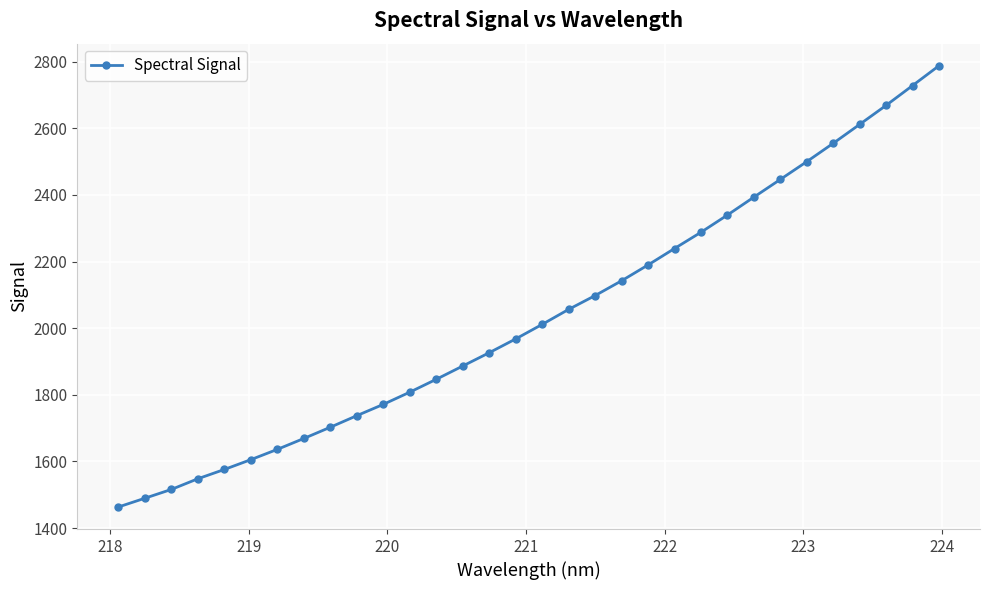

True or false: there are more than 2 points higher than both neighbors.

False